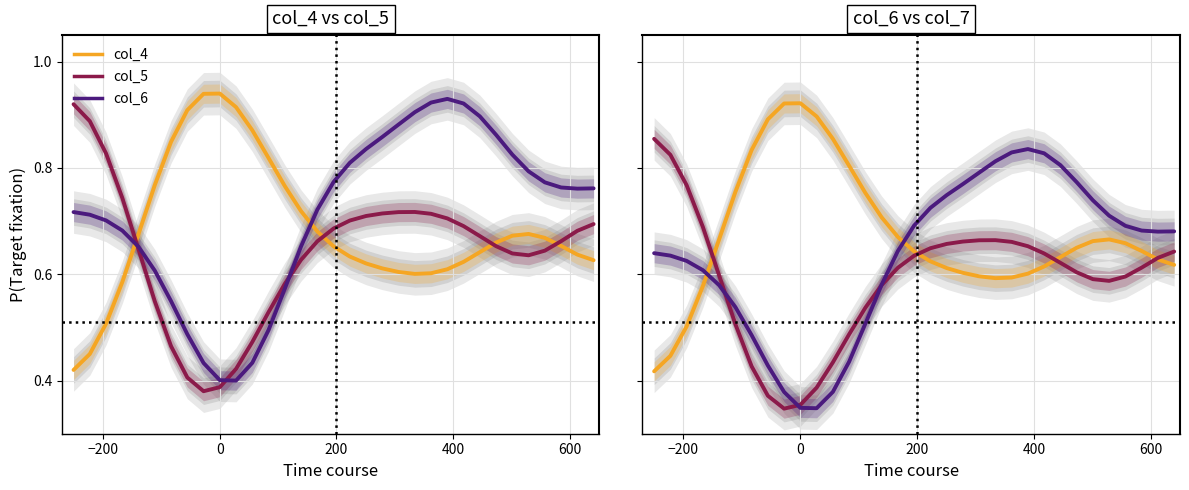

What is the value of the col_4 point at the 2nd from the left?

0.4